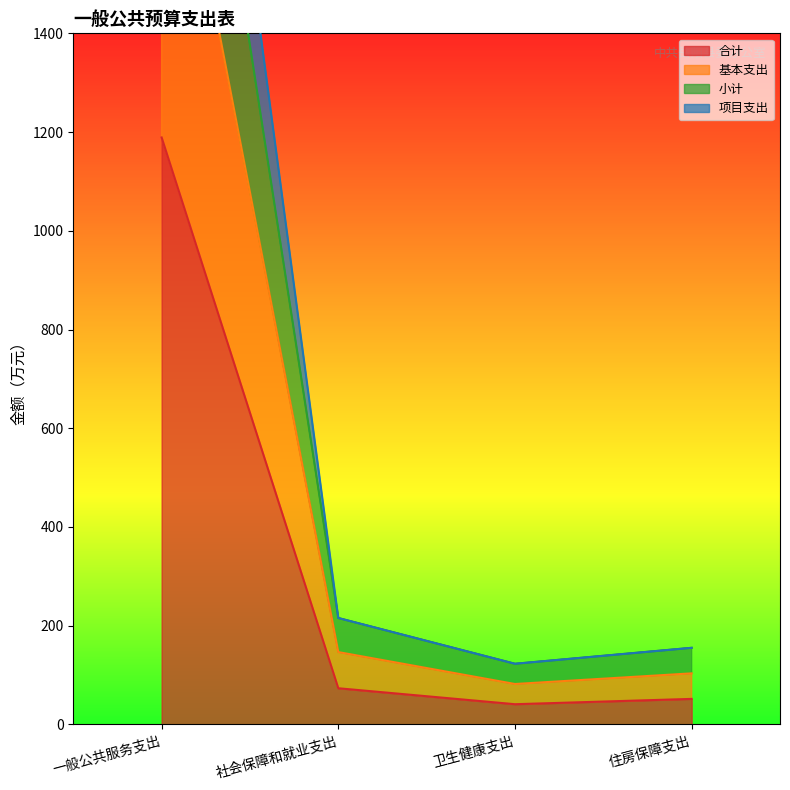

How many values in the 合计 series are below 73?

2